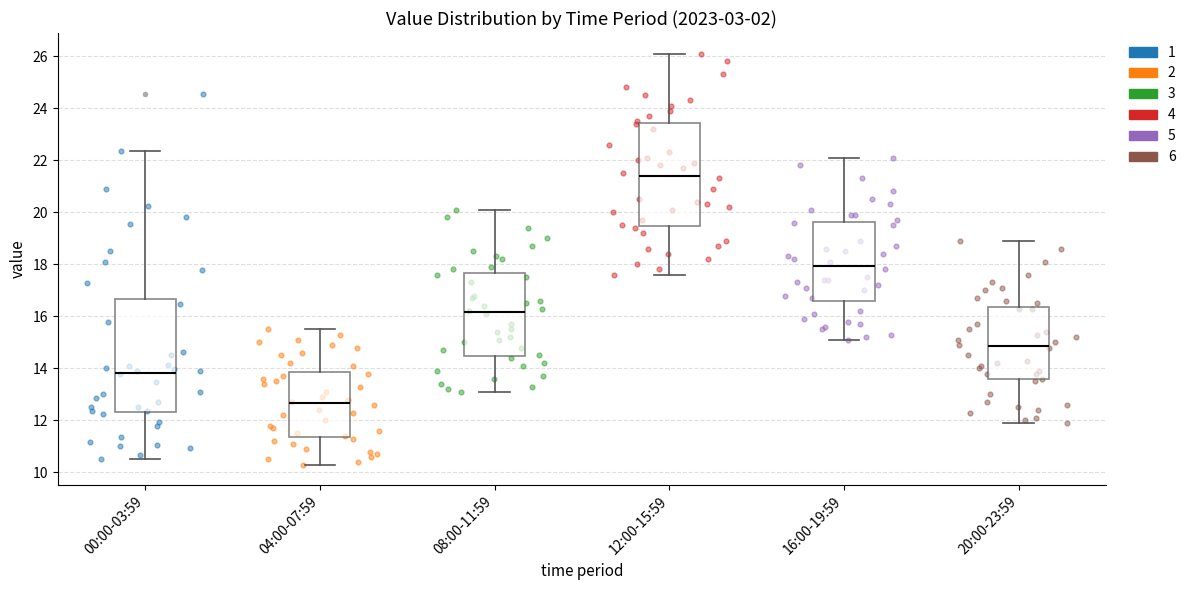

Reading left to right, transcribe this box plot: for each box, give where its median line is, the range the box spans, and where its two whiskers end, as read against the y-axis. The values are not printed on the chart, so give them approximately, as read against the axis.

00:00-03:59: median 13.8, box 12.4 to 16.6, whiskers 10.6 to 22.4
04:00-07:59: median 12.6, box 11.4 to 13.8, whiskers 10.4 to 15.6
08:00-11:59: median 16.2, box 14.4 to 17.6, whiskers 13.2 to 20.2
12:00-15:59: median 21.4, box 19.4 to 23.4, whiskers 17.6 to 26.2
16:00-19:59: median 18.0, box 16.6 to 19.6, whiskers 15.2 to 22.2
20:00-23:59: median 14.8, box 13.6 to 16.4, whiskers 12.0 to 19.0